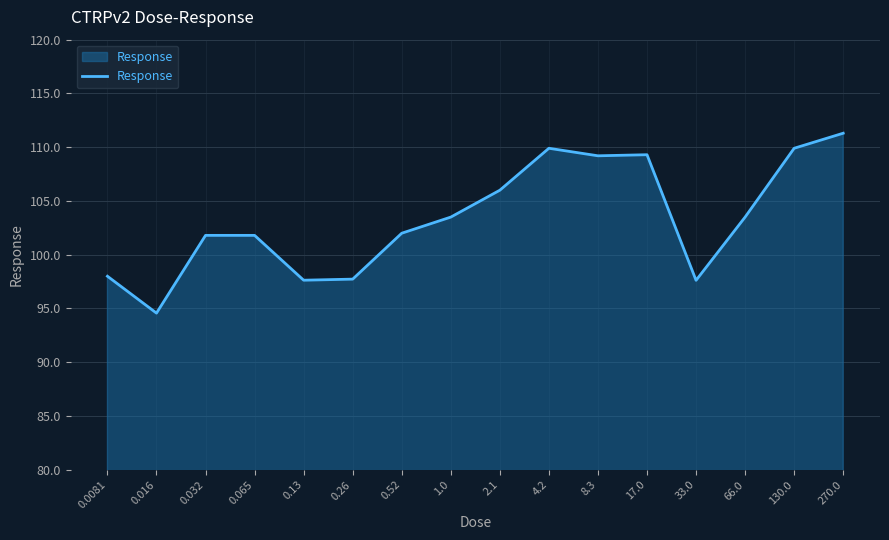

What position from the left is 0.032?

3